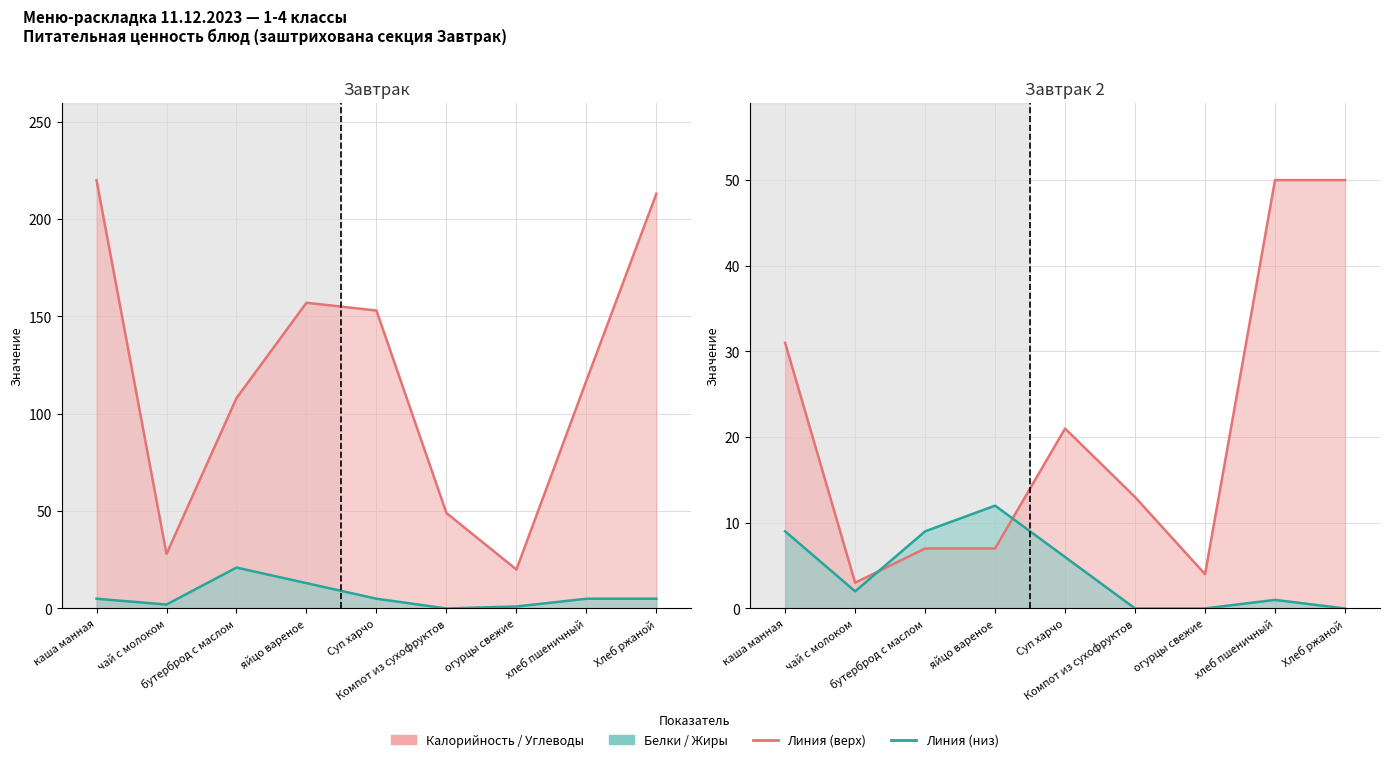

At which category does the chart reach its peak across all series?

каша манная